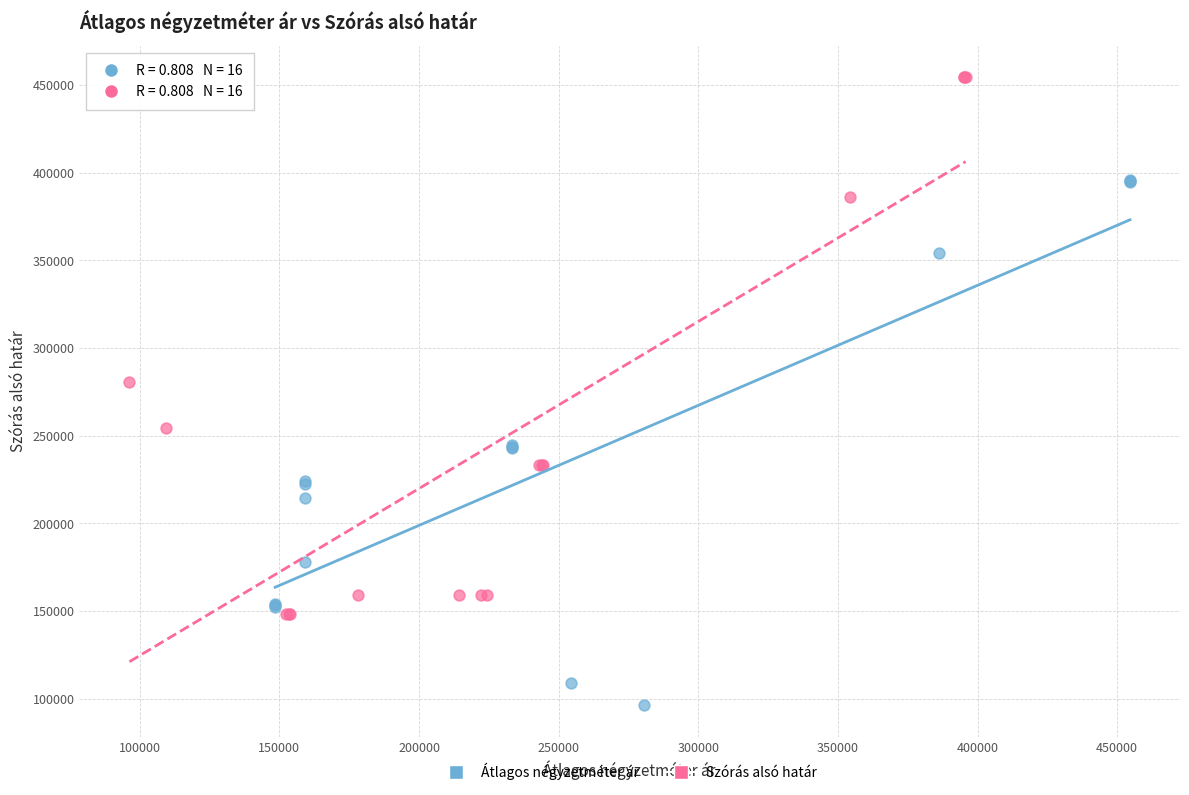

Which series reaches the minimum Y coordinate?

Átlagos négyzetméter ár